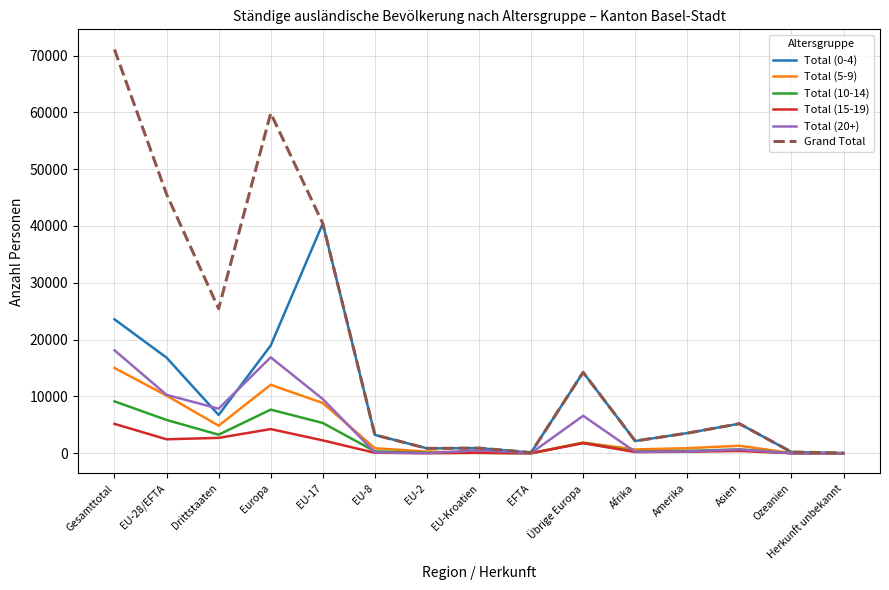

What is the maximum value shown in the chart?

71054